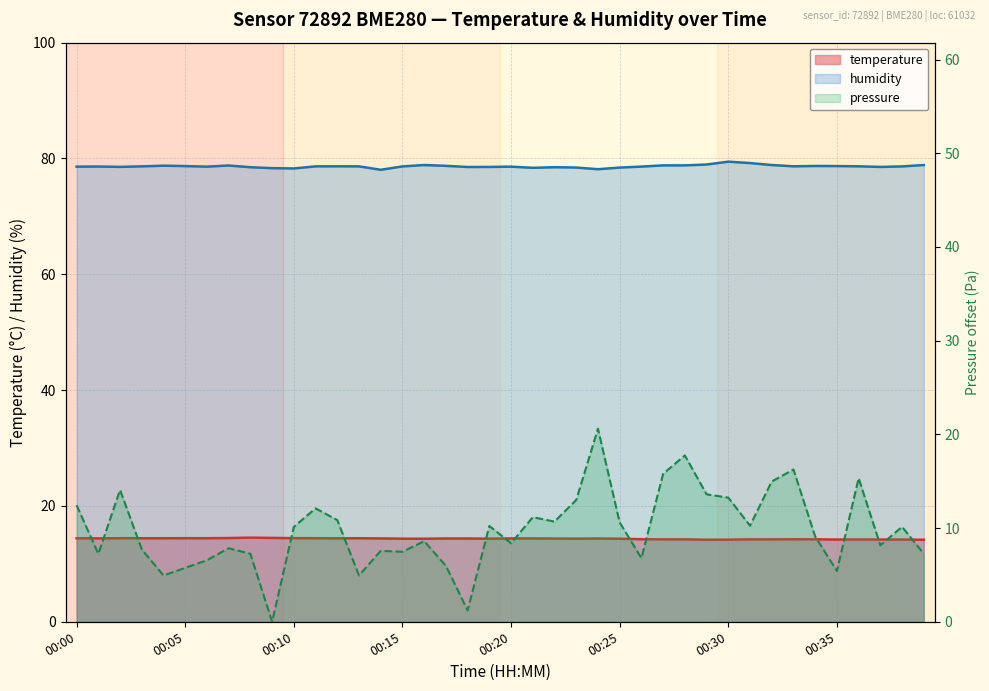

True or false: temperature and humidity intersect in this chart.

False